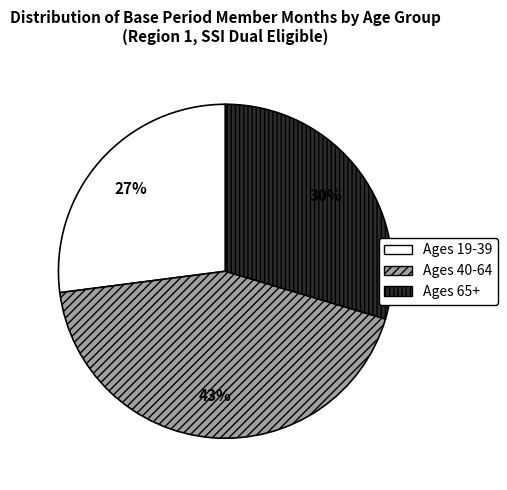

What percentage is the Ages 19-39 slice, to the nearest percent?

27%